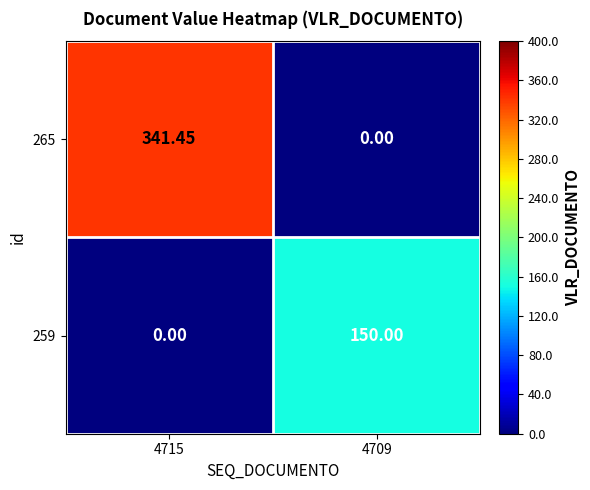

At which category is the sum across all series the highest?

4715